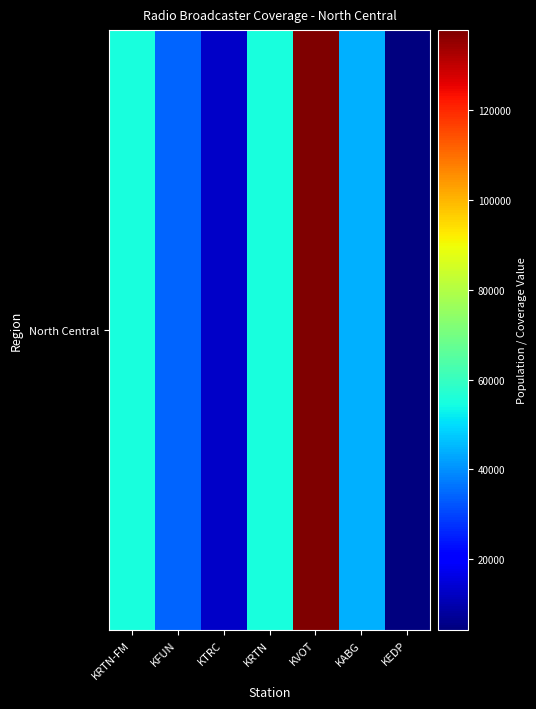

Rank the categories by value from lowest to highest.

KEDP, KTRC, KFUN, KABG, KRTN, KRTN-FM, KVOT